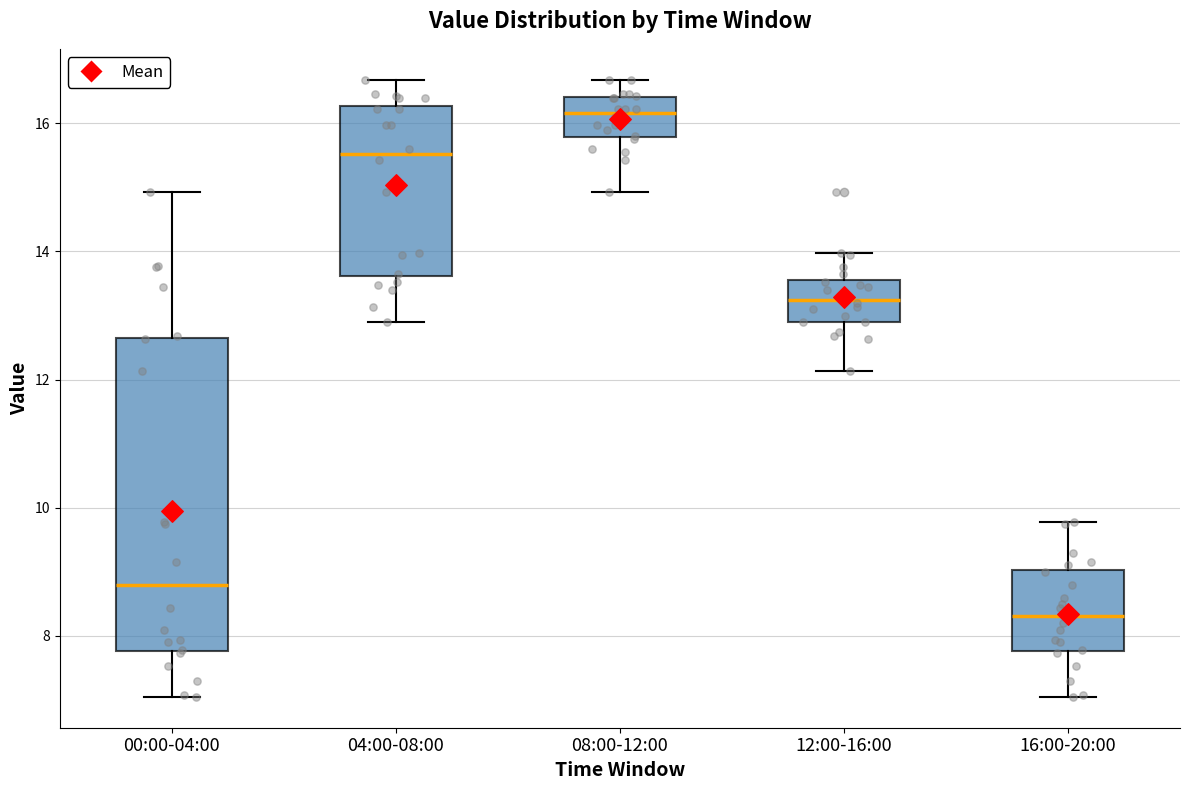

Reading left to right, read every box against the y-axis: the position of its median line, the range the box covers, and the ends of its whiskers. The values are not printed on the chart, so give them approximately, as read against the axis.

00:00-04:00: median 8.8, box 7.8 to 12.6, whiskers 7.0 to 15.0
04:00-08:00: median 15.6, box 13.6 to 16.2, whiskers 13.0 to 16.6
08:00-12:00: median 16.2, box 15.8 to 16.4, whiskers 15.0 to 16.6
12:00-16:00: median 13.2, box 13.0 to 13.6, whiskers 12.2 to 14.0
16:00-20:00: median 8.4, box 7.8 to 9.0, whiskers 7.0 to 9.8